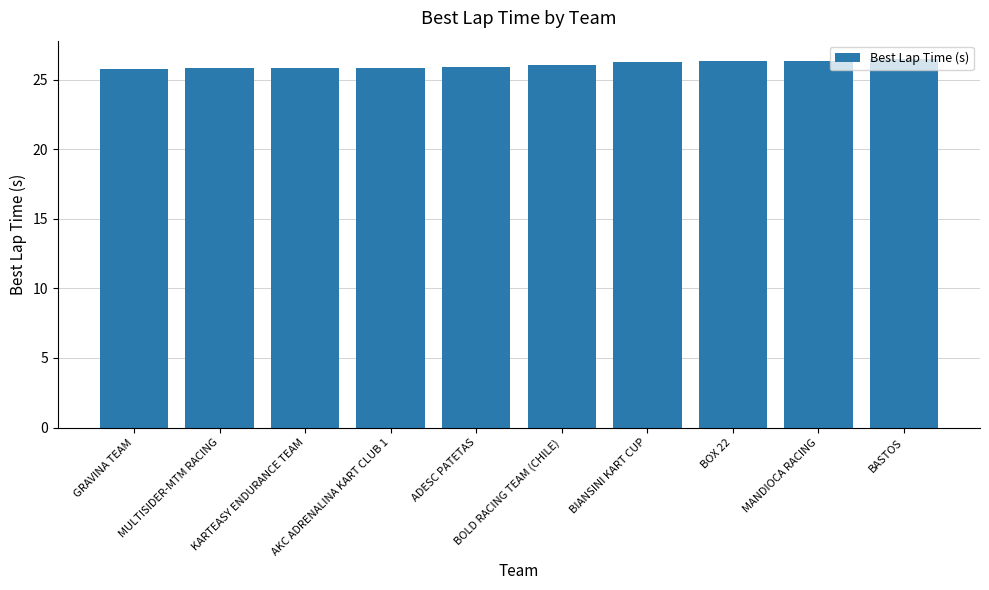

What is the ratio of the value at ADESC PATETAS to the value at GRAVINA TEAM?

1.0